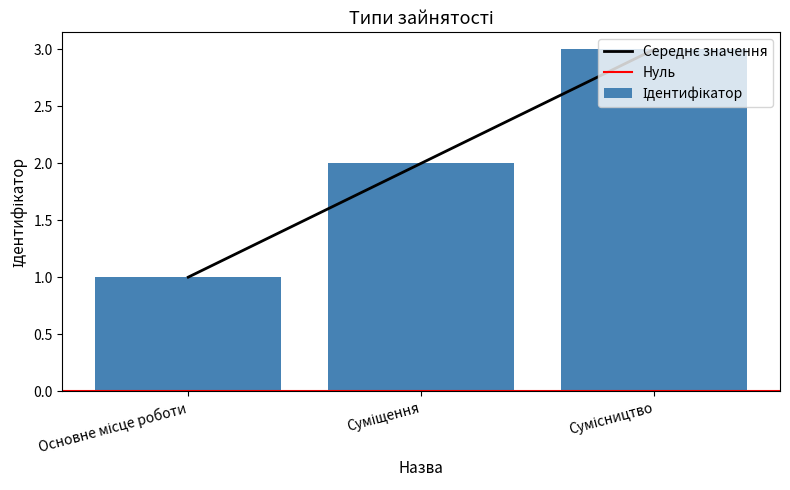

What is the maximum value shown in the chart?

3